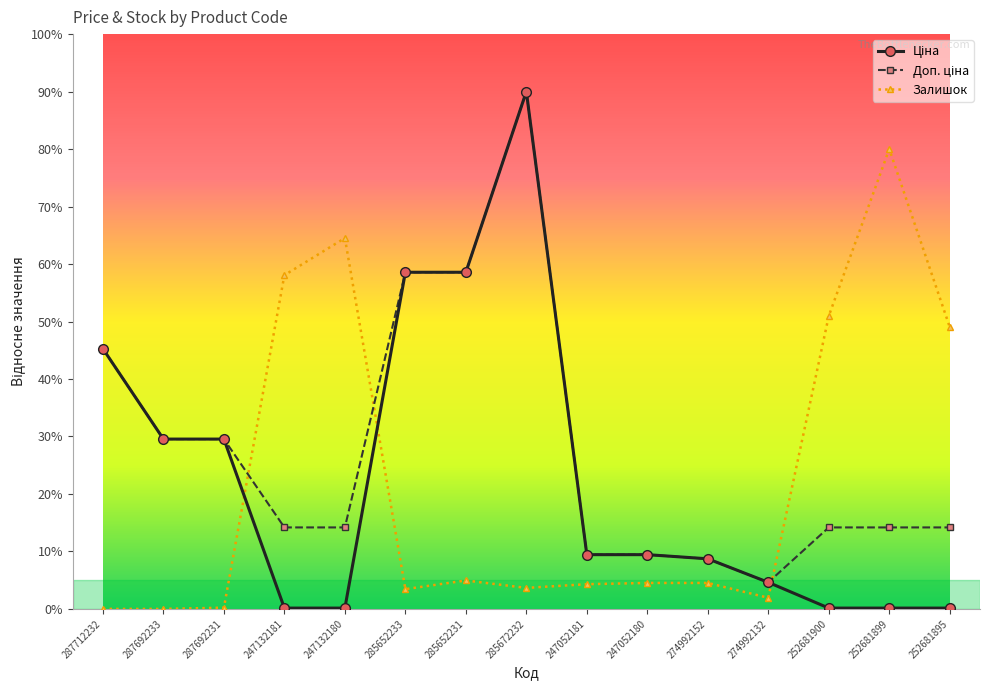

What value does the Залишок series have at 247132181?

58.1